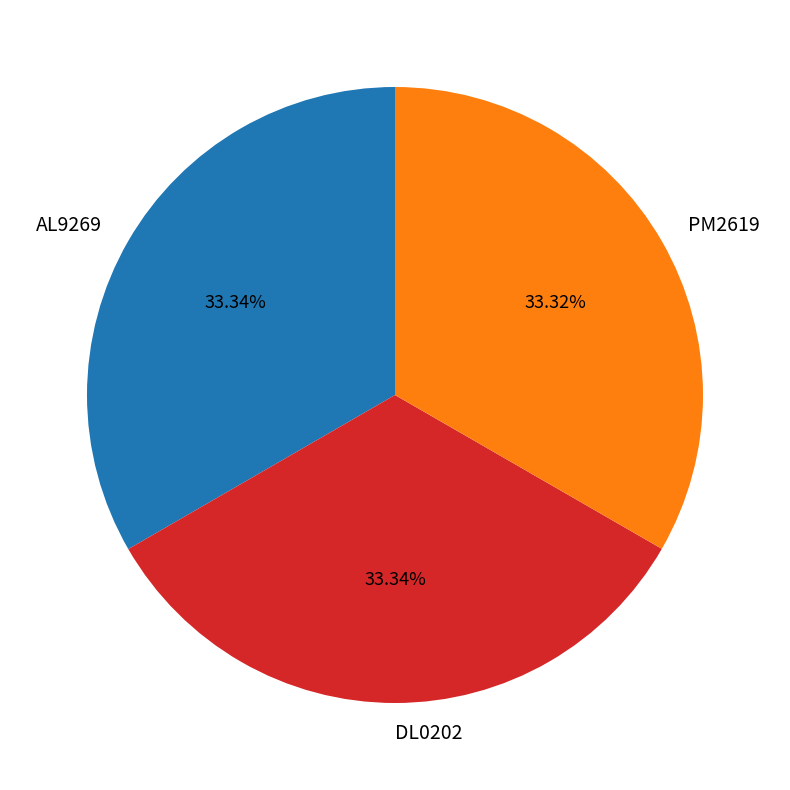

Does DL0202 represent more than half of the total?

No